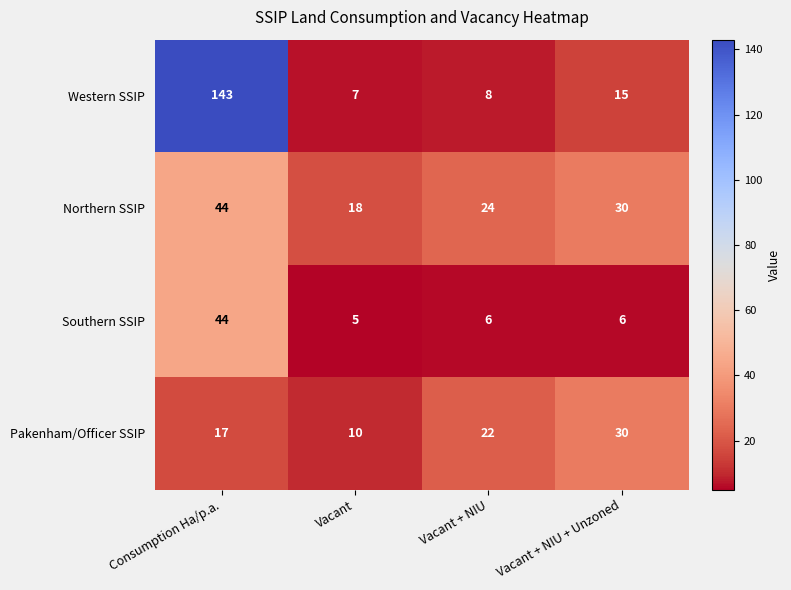

Rank the series by their average value, from lowest to highest.

Southern SSIP, Pakenham/Officer SSIP, Northern SSIP, Western SSIP